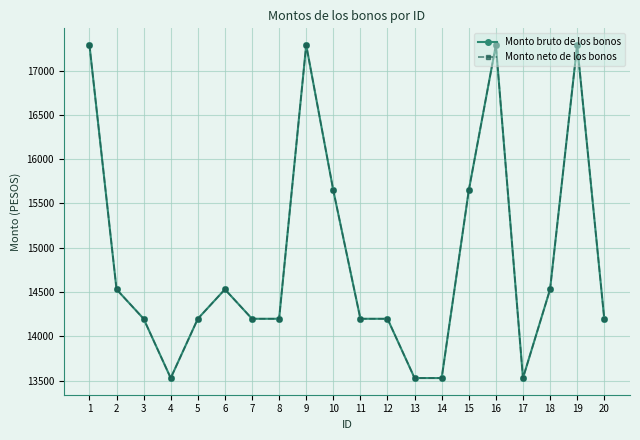

At which label does Monto bruto de los bonos first exceed 14197?

1